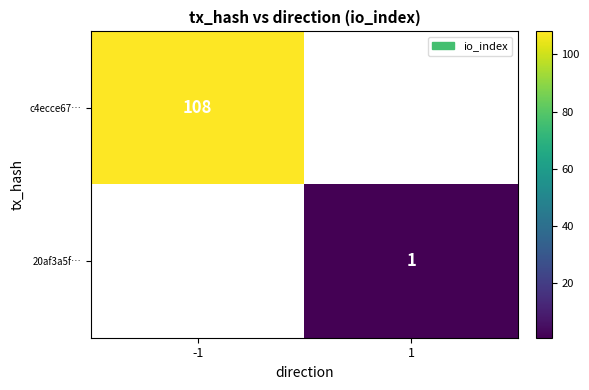

The value of 20af3a5f… at 1 is 1. True or false?

True